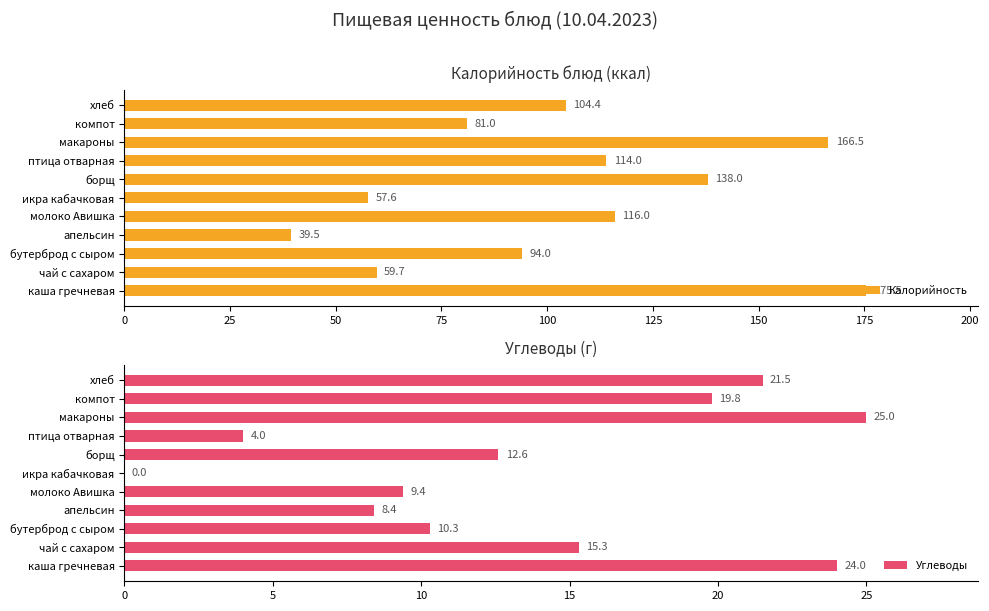

Is it true that Калорийность equals 94.0 at бутерброд с сыром?

True